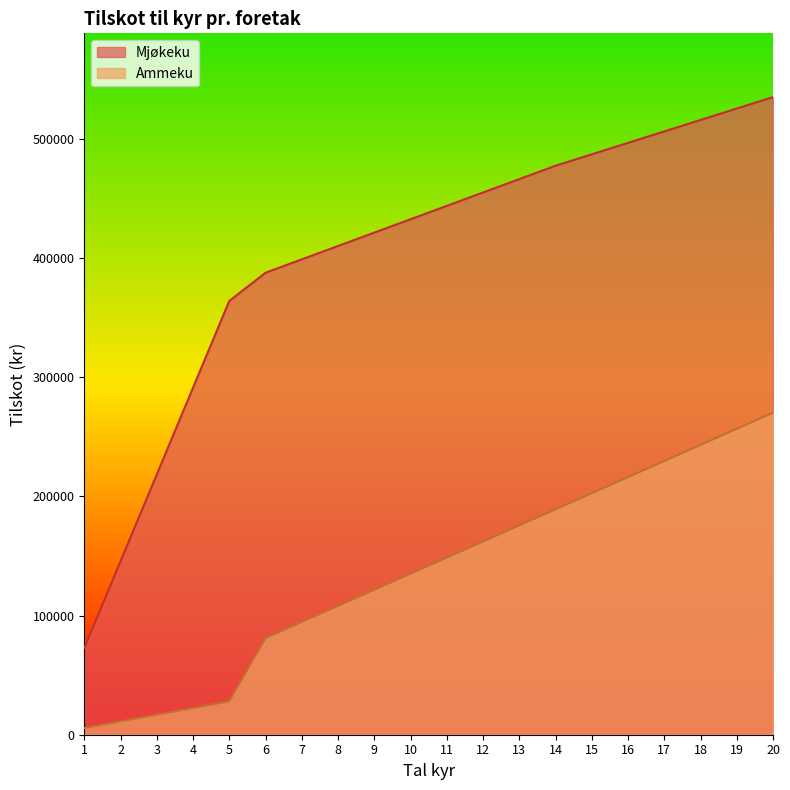

How many values in the Mjøkeku series are below 443753?

10